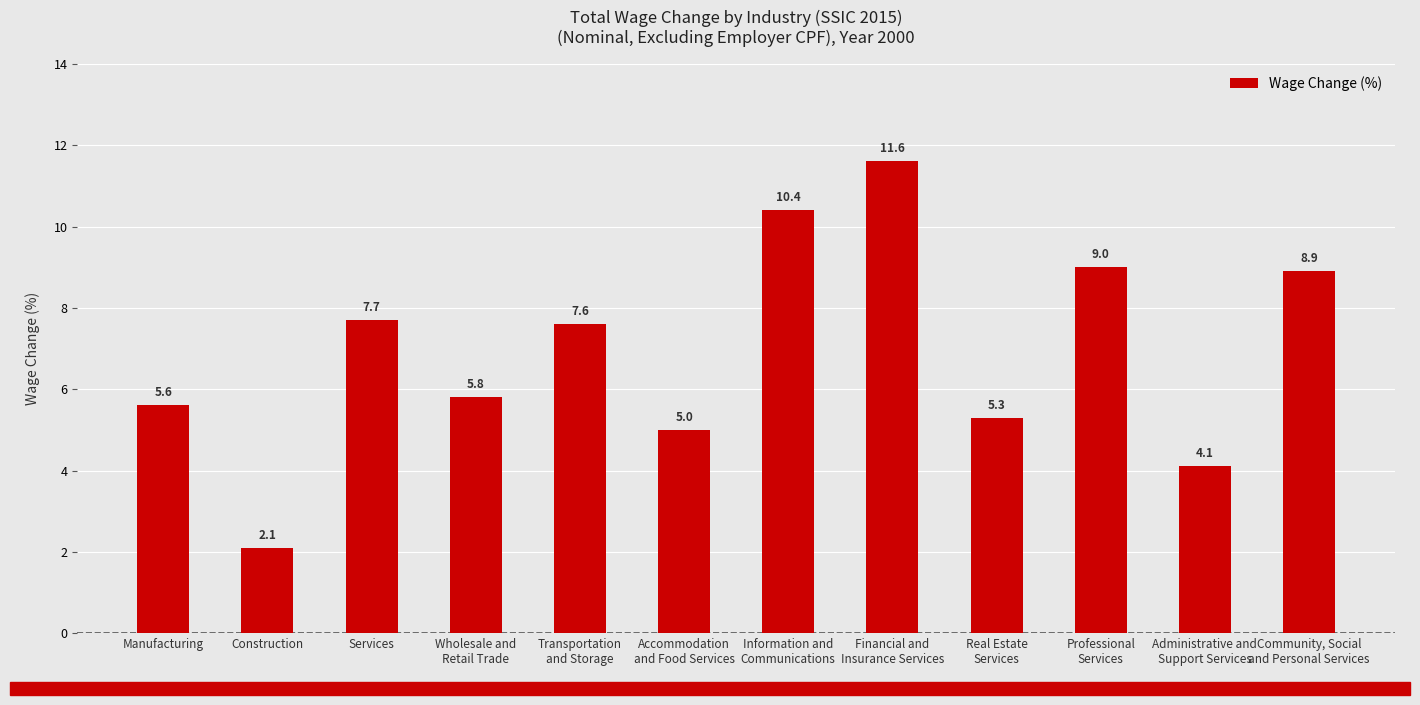

Reading right to left, extract all data points from this chart.

8.9	4.1	9.0	5.3	11.6	10.4	5.0	7.6	5.8	7.7	2.1	5.6